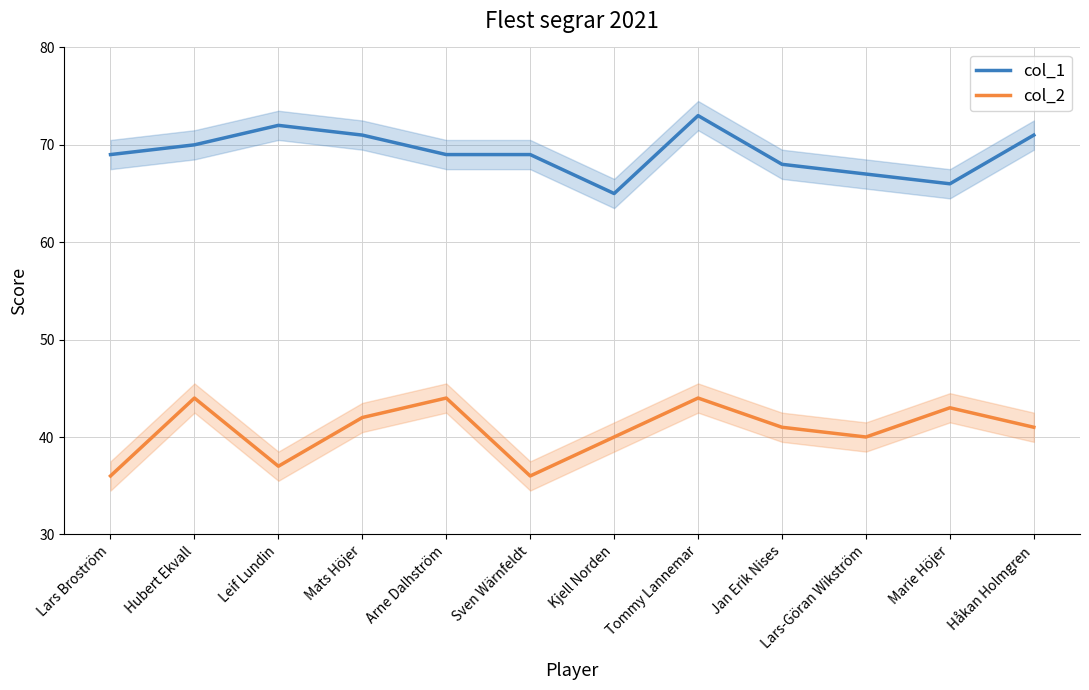

At Lars Broström, list the series in order from smallest to largest.

col_2, col_1